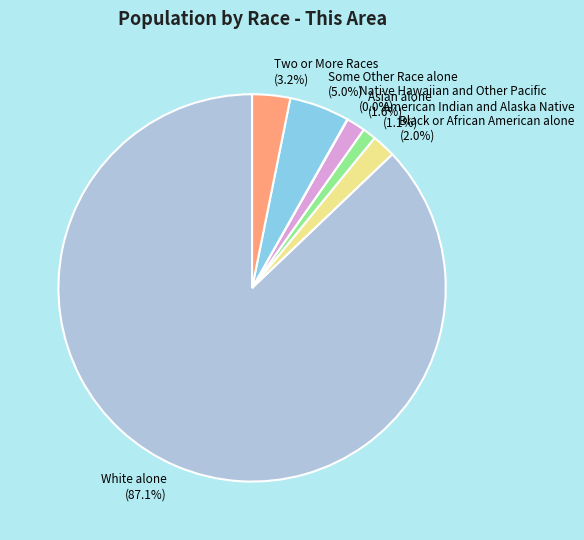

Is there any slice that represents more than half of the pie?

Yes